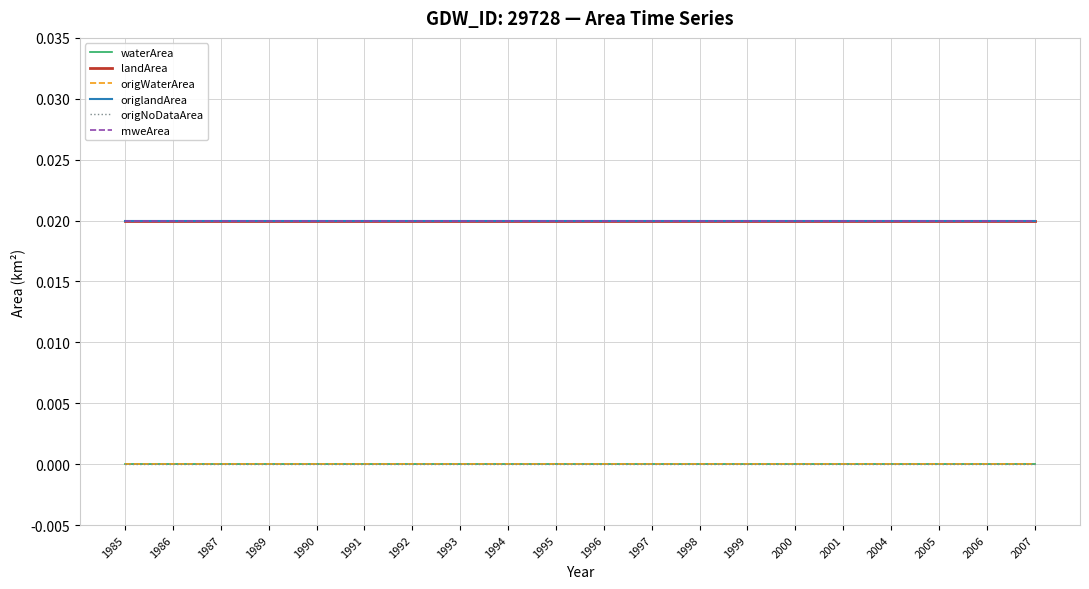

True or false: origlandArea has more than 2 points higher than both neighbors.

False